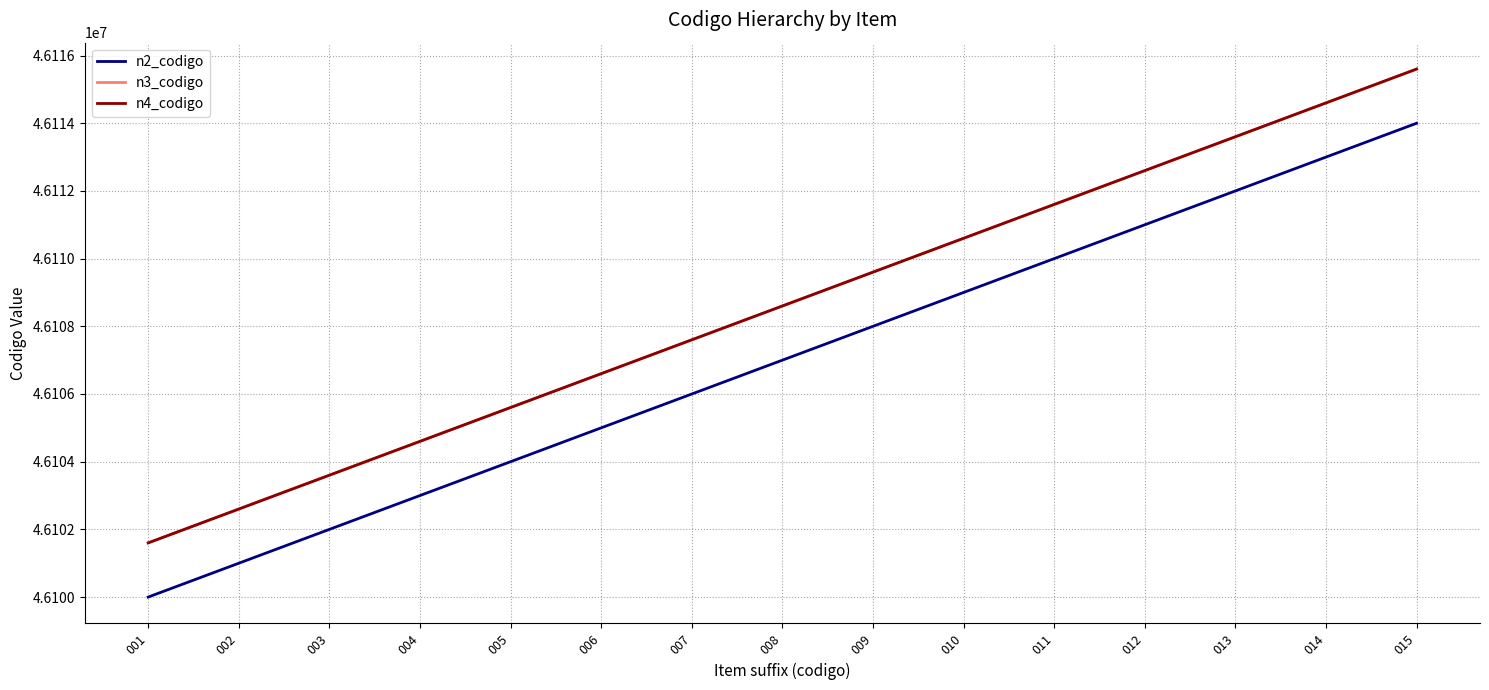

Reading left to right, transcribe all the data shown in this chart.

n2_codigo: 001=46100000	002=46101000	003=46102000	004=46103000	005=46104000	006=46105000	007=46106000	008=46107000	009=46108000	010=46109000	011=46110000	012=46111000	013=46112000	014=46113000	015=46114000
n3_codigo: 001=46101600	002=46102600	003=46103600	004=46104600	005=46105600	006=46106600	007=46107600	008=46108600	009=46109600	010=46110600	011=46111600	012=46112600	013=46113600	014=46114600	015=46115600
n4_codigo: 001=46101601	002=46102601	003=46103601	004=46104601	005=46105601	006=46106601	007=46107601	008=46108601	009=46109601	010=46110601	011=46111601	012=46112601	013=46113601	014=46114601	015=46115601